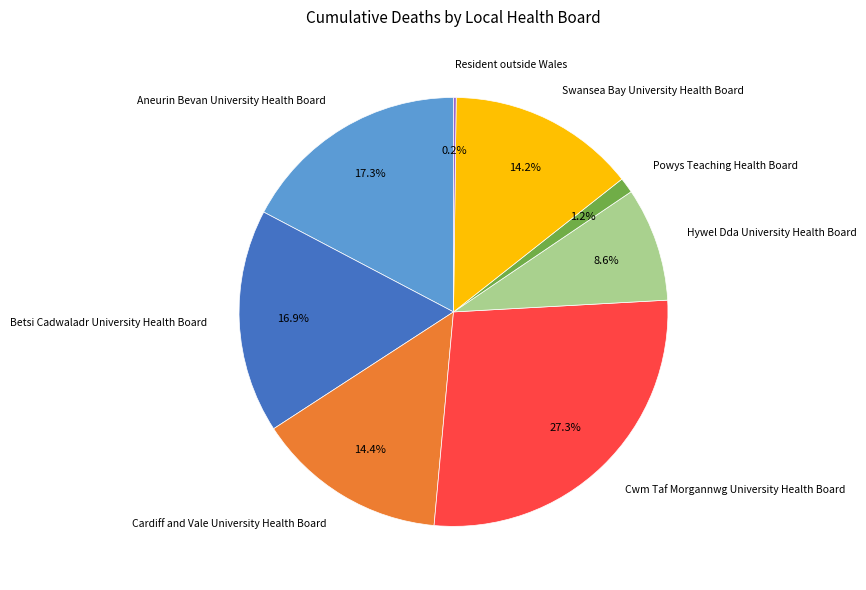

To the nearest percent, what percentage of the pie is Swansea Bay University Health Board?

14%